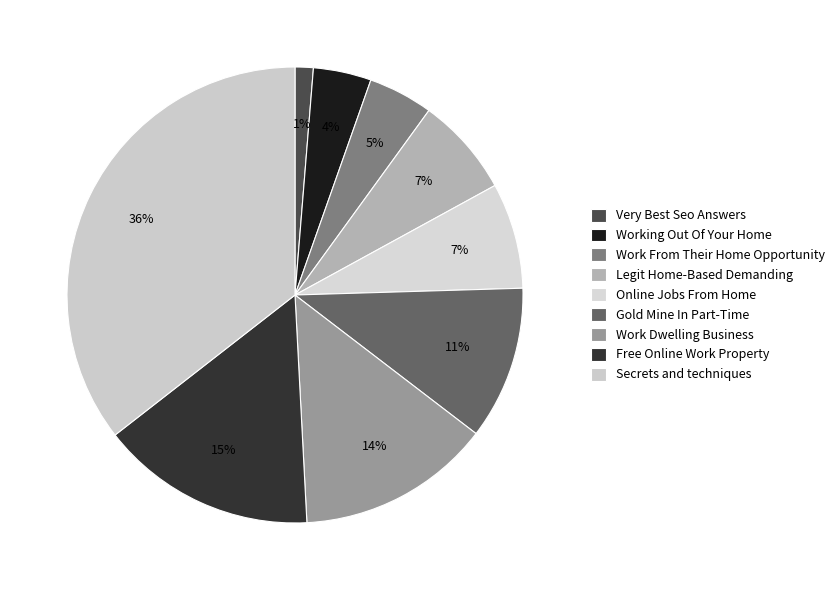

What is the largest slice in the pie chart?

Secrets and techniques